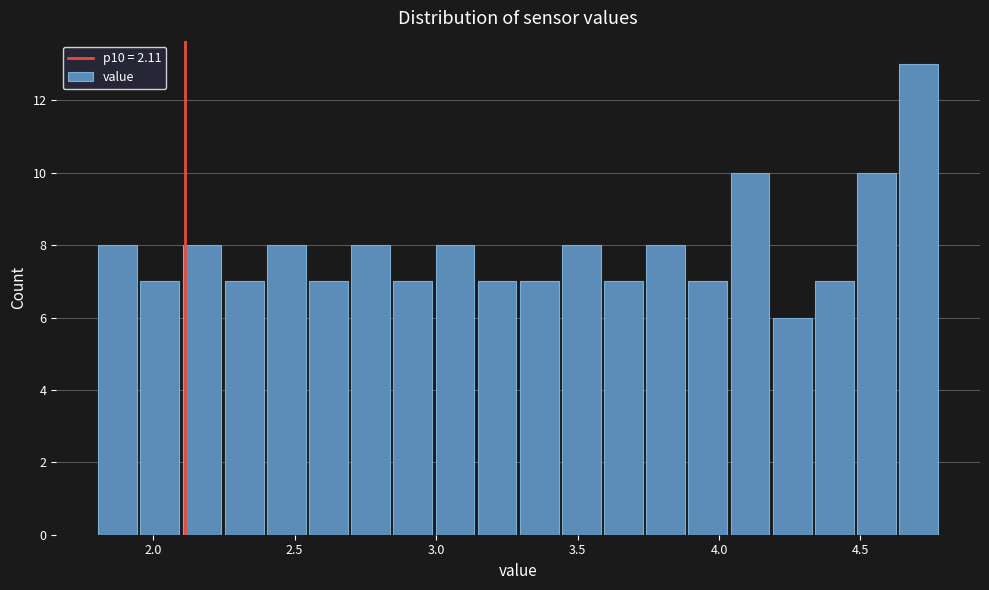

Read against the x-axis, roughly where is the centre of the tallest bar?

4.70